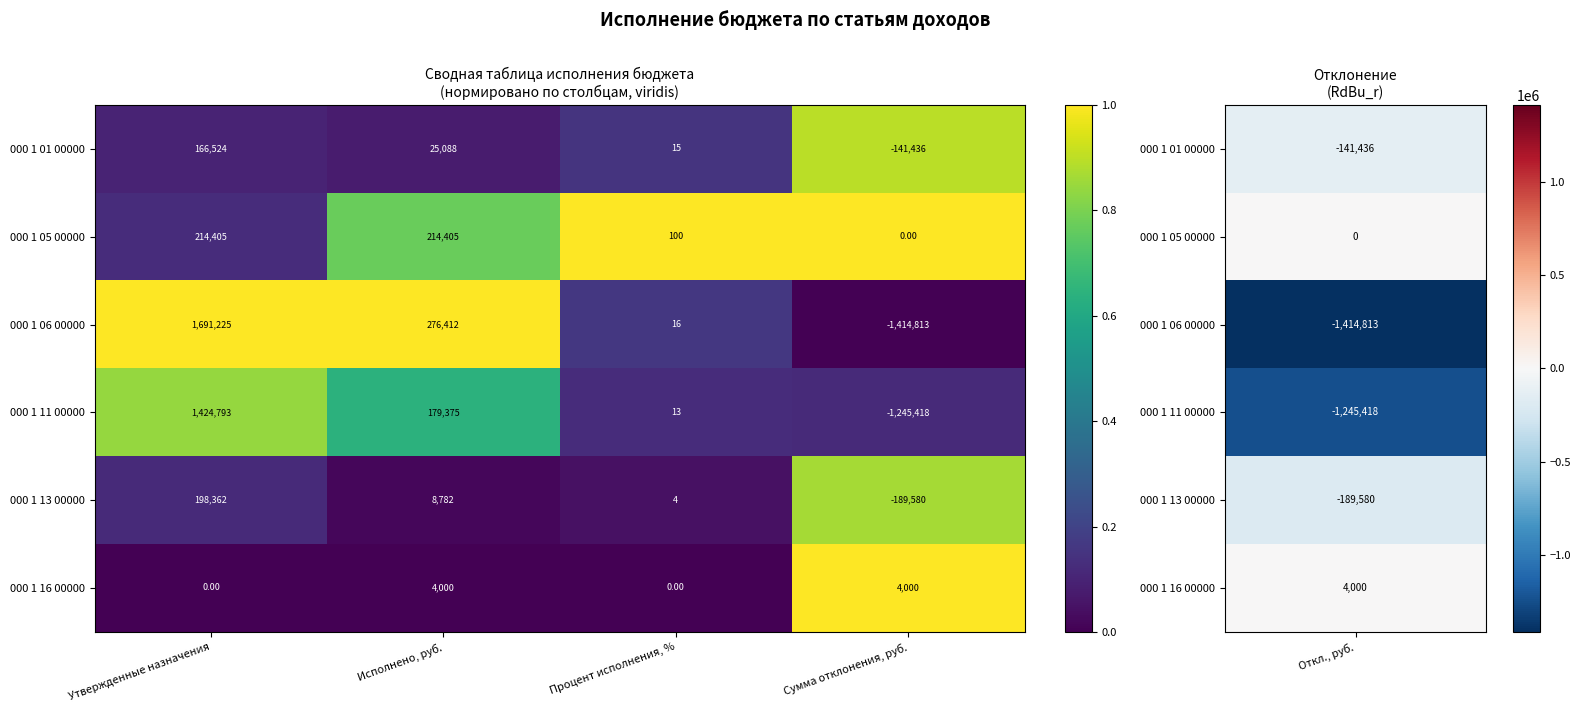

Which category has the lowest value across all series?

Сумма отклонения, руб.